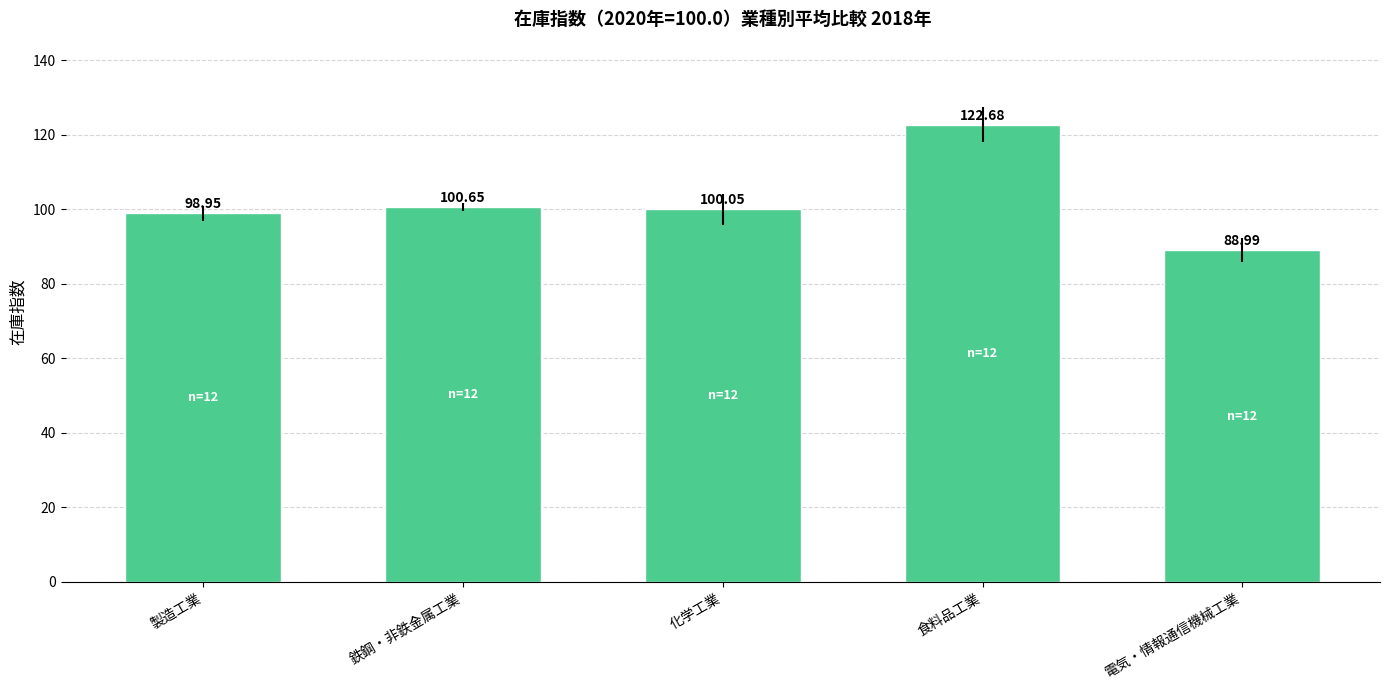

True or false: the data shows 100.7 at 鉄鋼・非鉄金属工業.

True